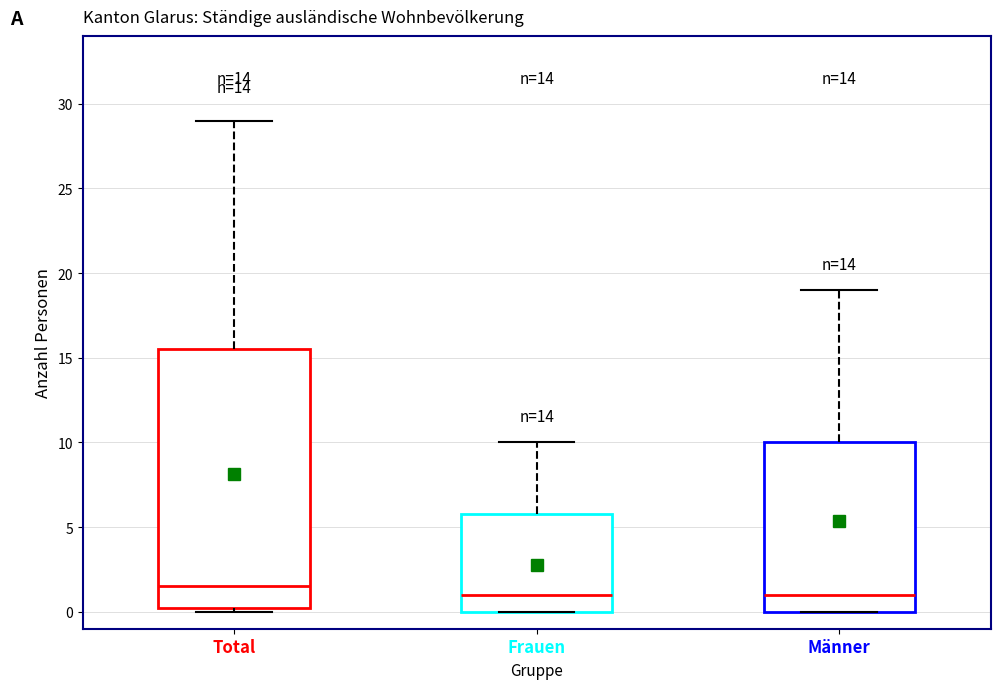

Reading left to right, read every box against the y-axis: the position of its median line, the range the box covers, and the ends of its whiskers. The values are not printed on the chart, so give them approximately, as read against the axis.

Total: median 1.5, box 0.5 to 15.5, whiskers 0.0 to 29.0
Frauen: median 1.0, box 0.0 to 6.0, whiskers 0.0 to 10.0
Männer: median 1.0, box 0.0 to 10.0, whiskers 0.0 to 19.0